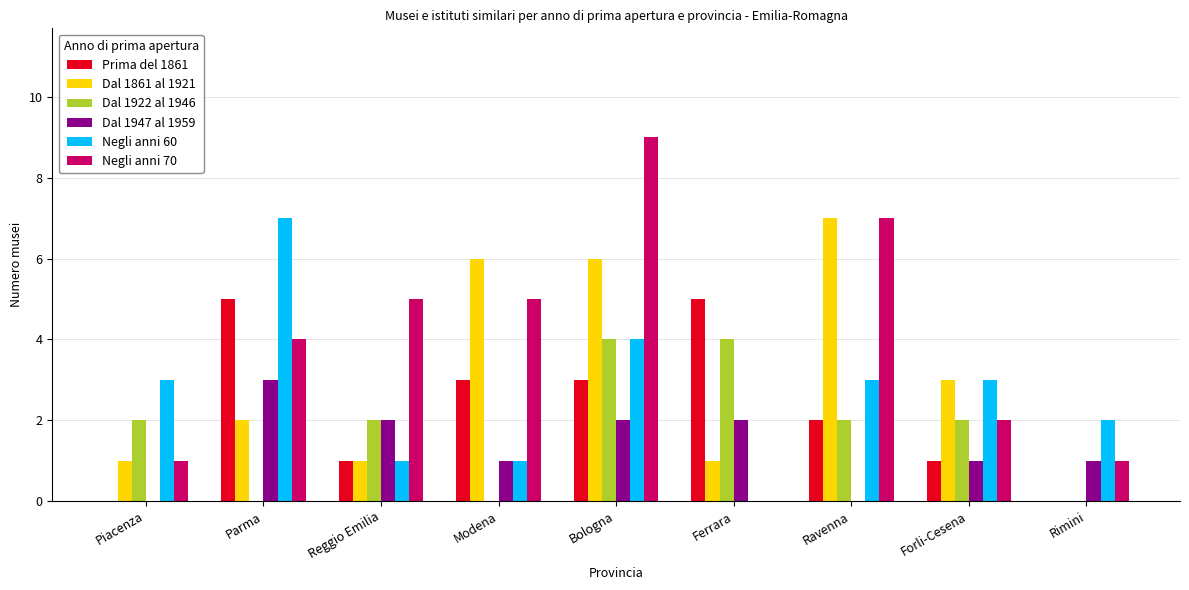

What is the sum of the Dal 1922 al 1946 values at Ravenna and Ferrara?

6